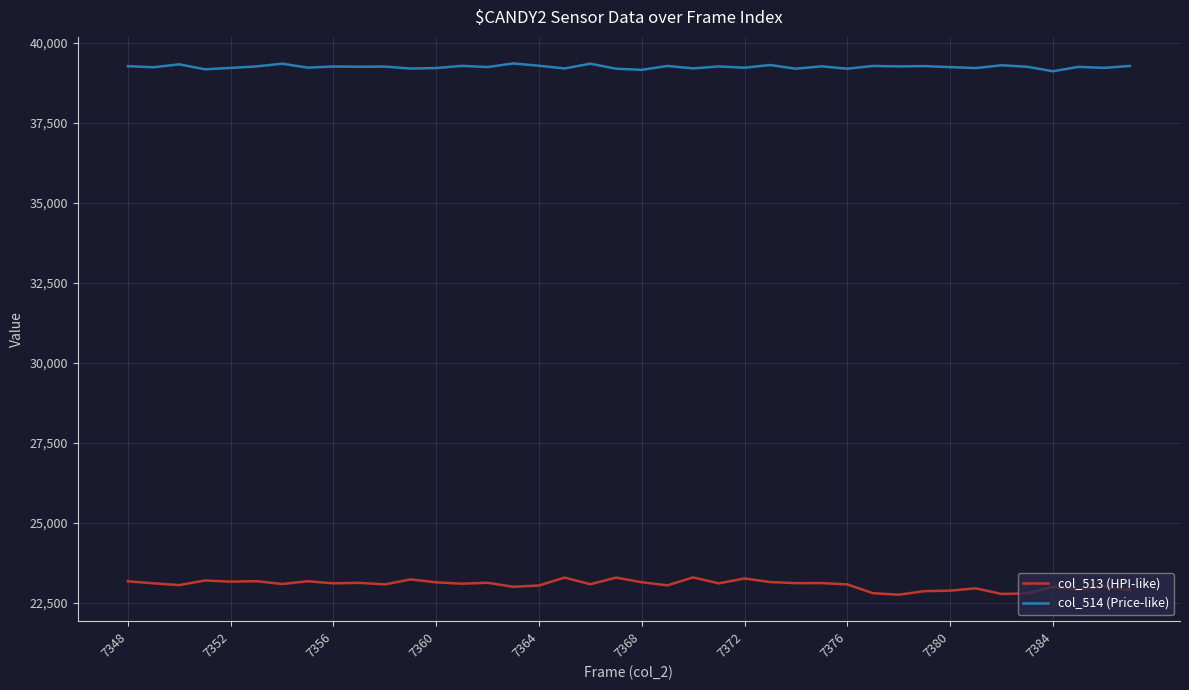

How many lines are shown in the chart?

2